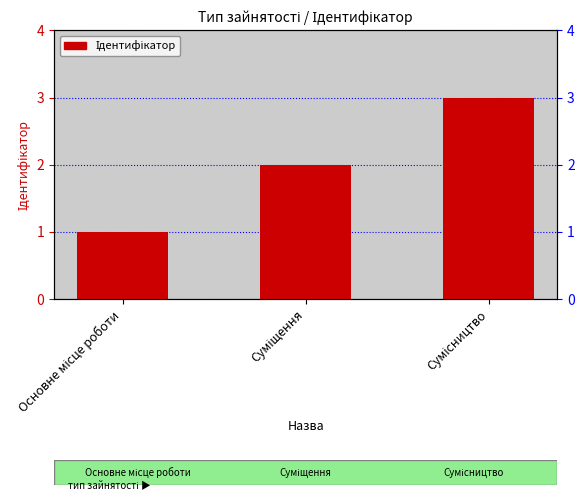

What is the sum of the values at Суміщення and Основне місце роботи?

3